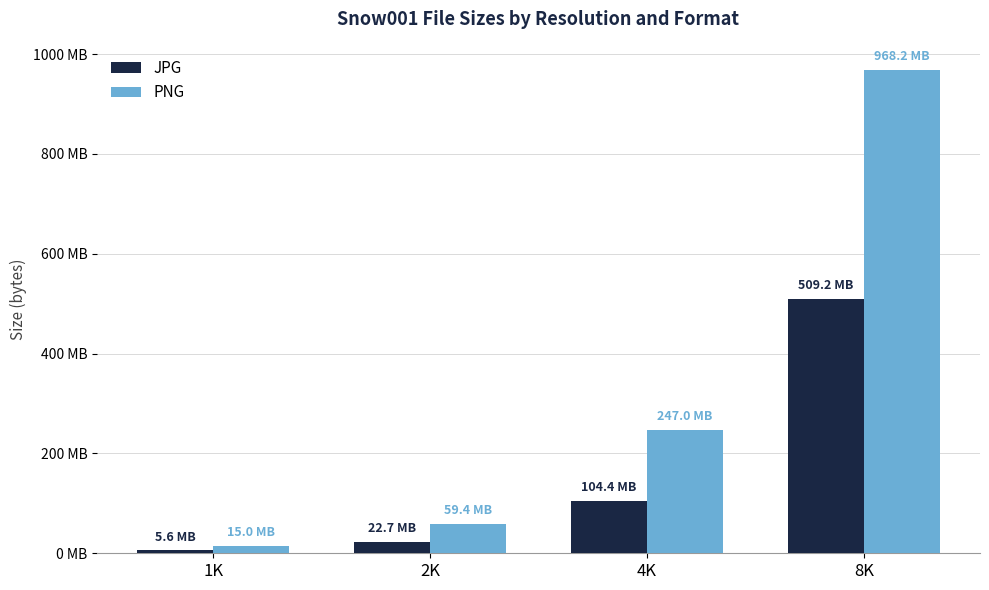

At 2K, list the series in order from smallest to largest.

JPG, PNG